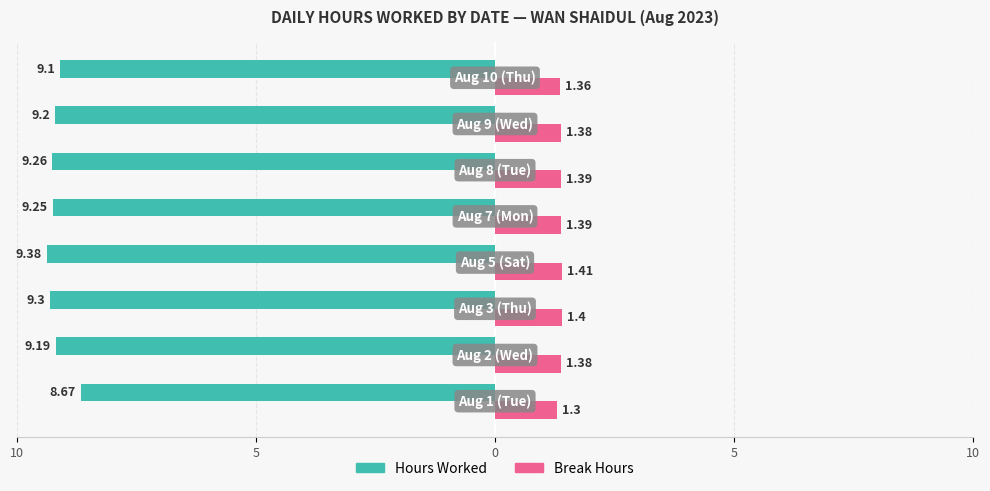

At which category is the sum across all series the highest?

5